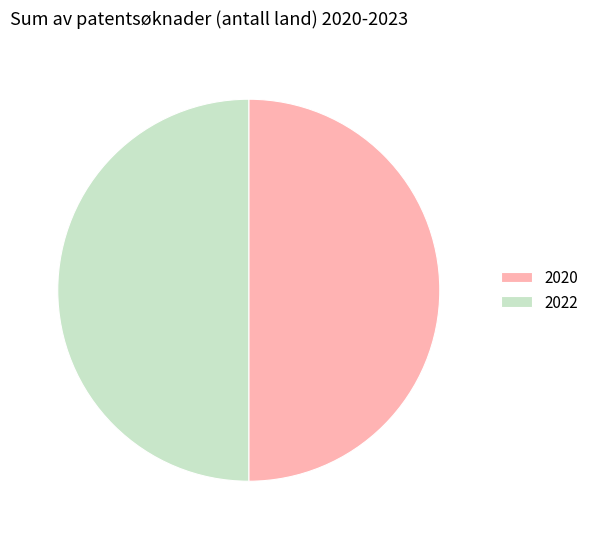

Count the number of slices in the pie.

2